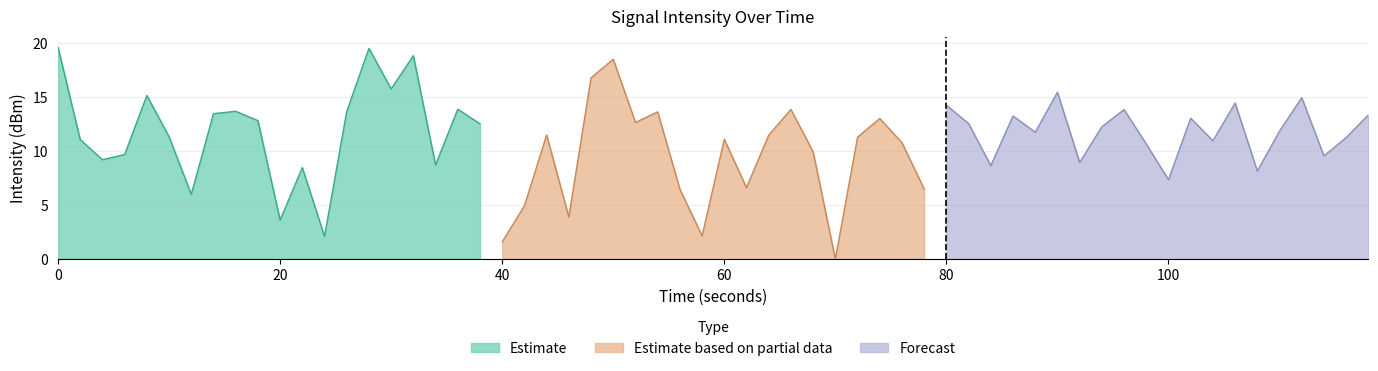

At which category does Estimate reach its first local peak?

8